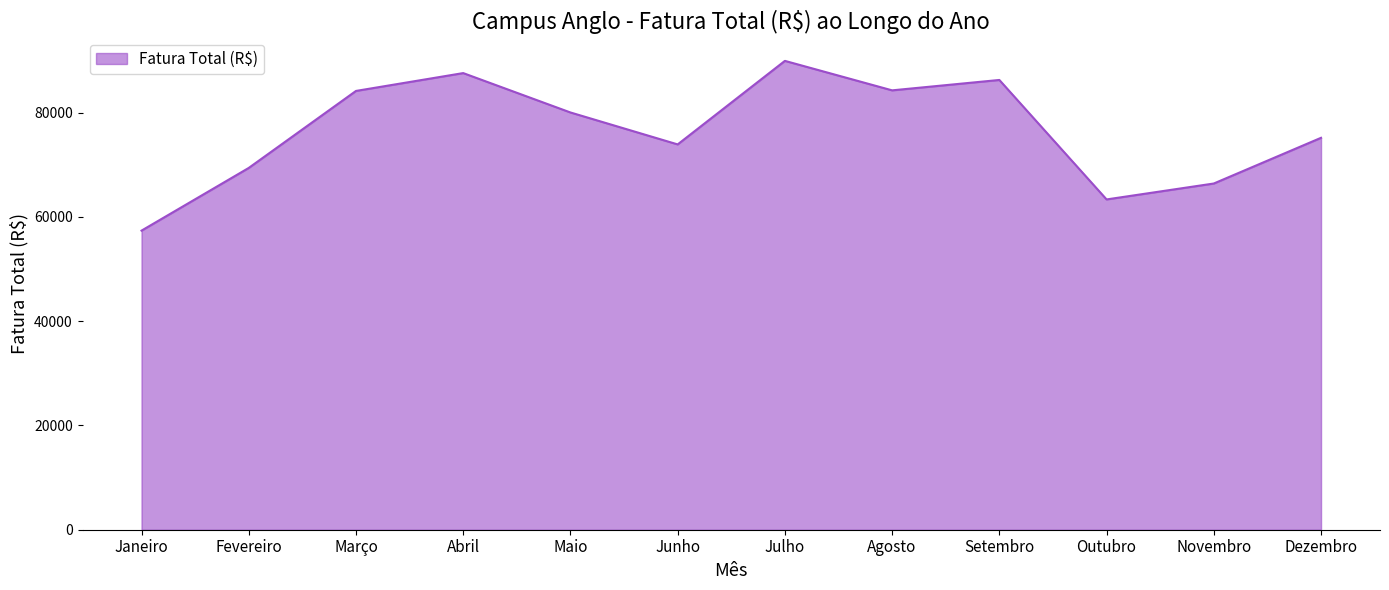

What value does the data have at Outubro?

63332.4